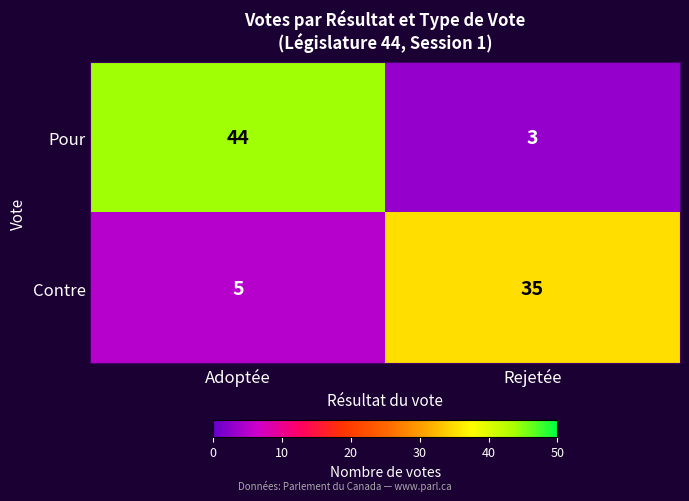

Rank the series by their average value, from highest to lowest.

Pour, Contre